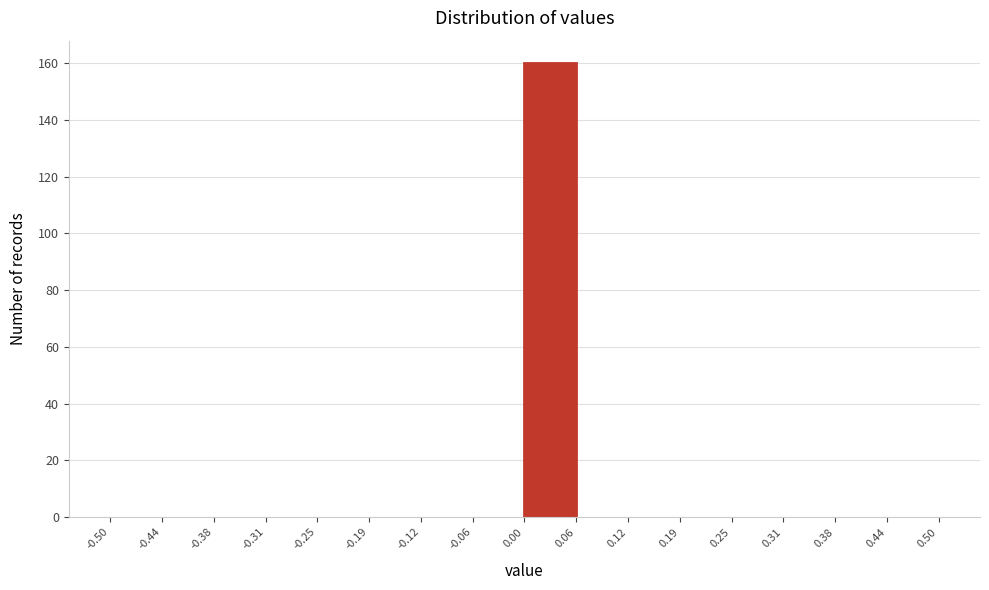

Over which range of the x-axis is the bar tallest?

0.00 to 0.06